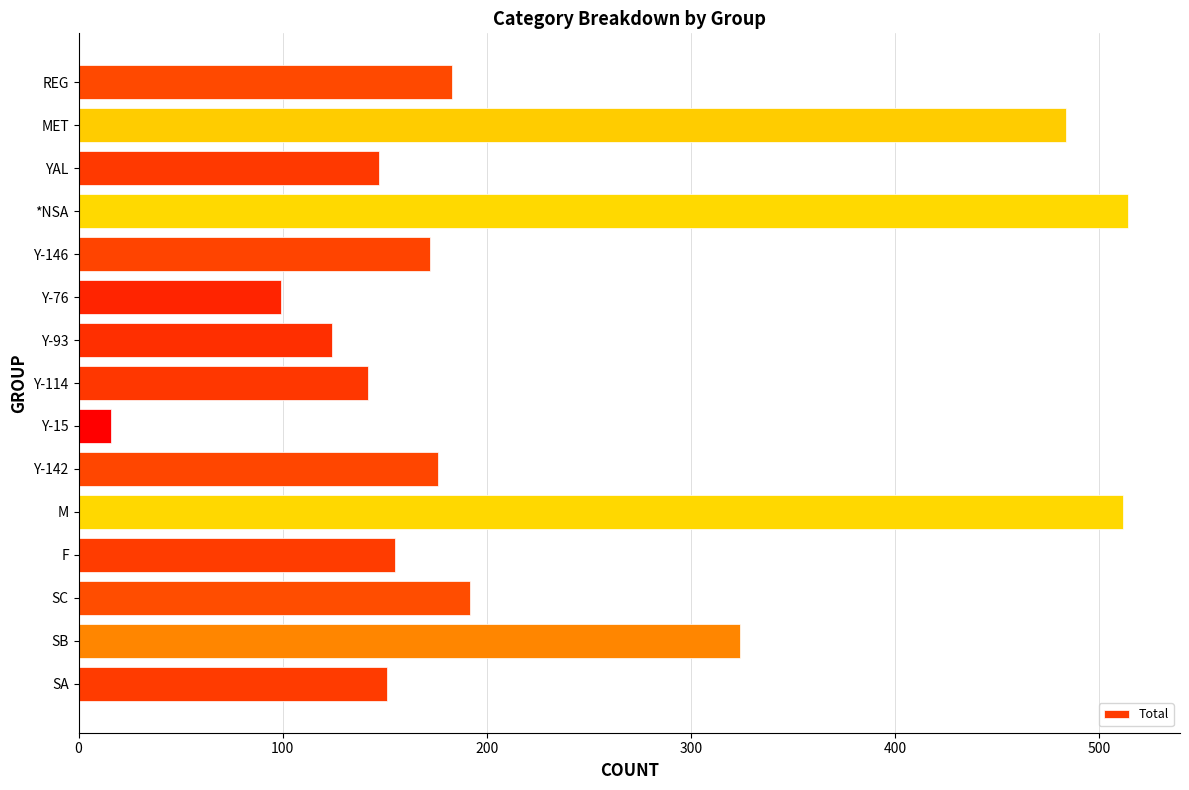

What is the greatest value displayed?

514